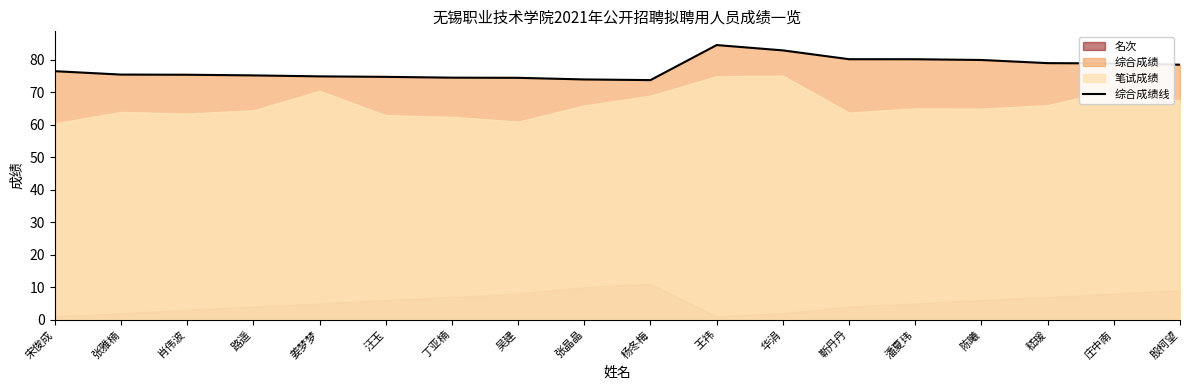

Between 殷柯望 and 张晶晶, which is larger?

殷柯望